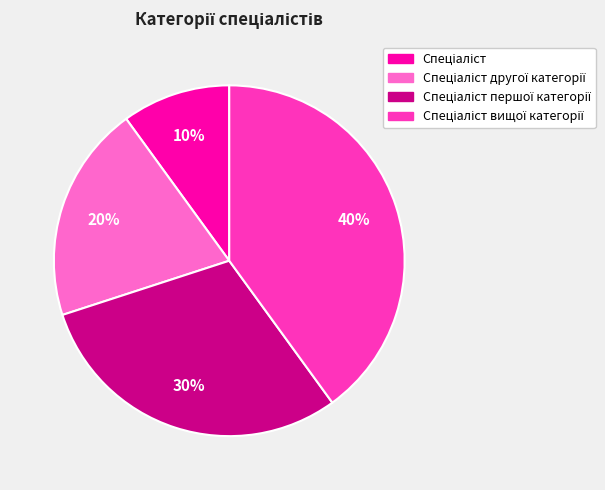

To the nearest percent, what is the average slice percentage?

25%